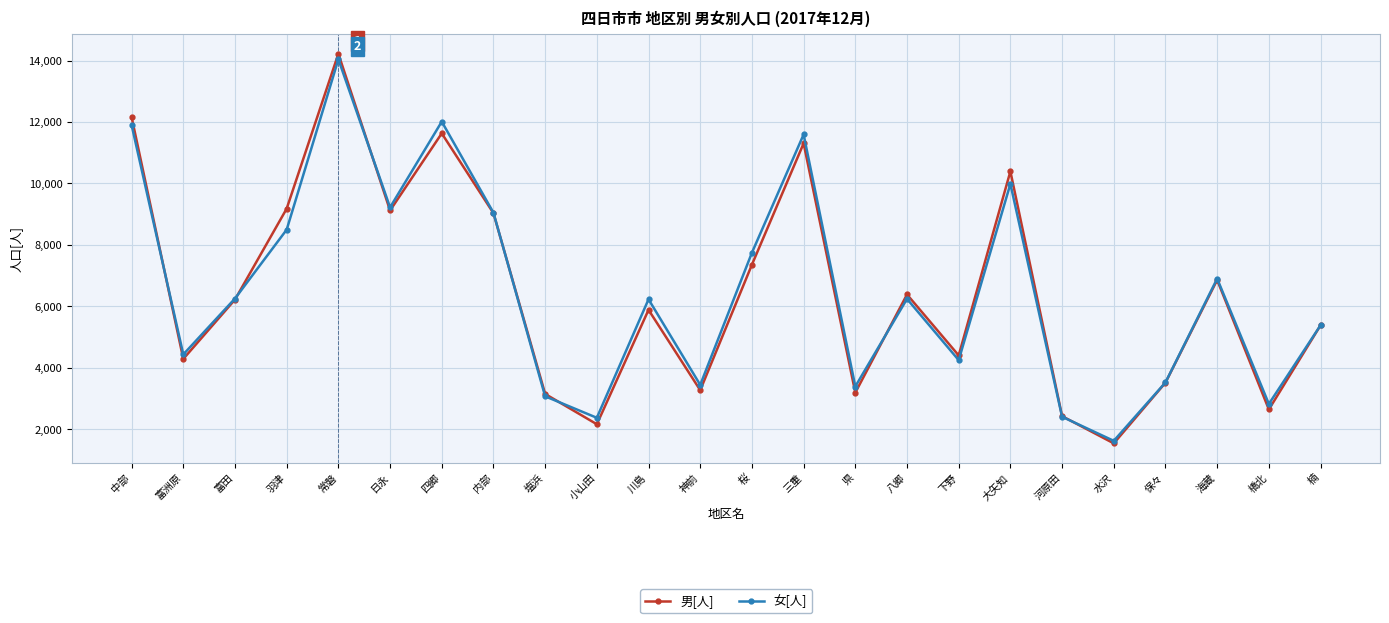

What is the greatest value displayed?

14221